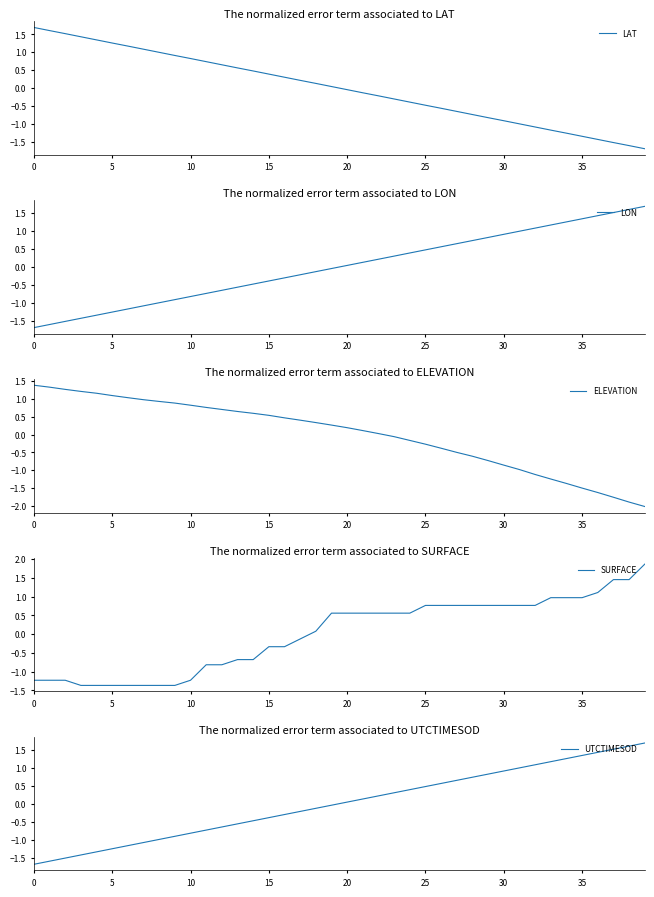

True or false: UTCTIMESOD has a value of 0.1 at 27.

False